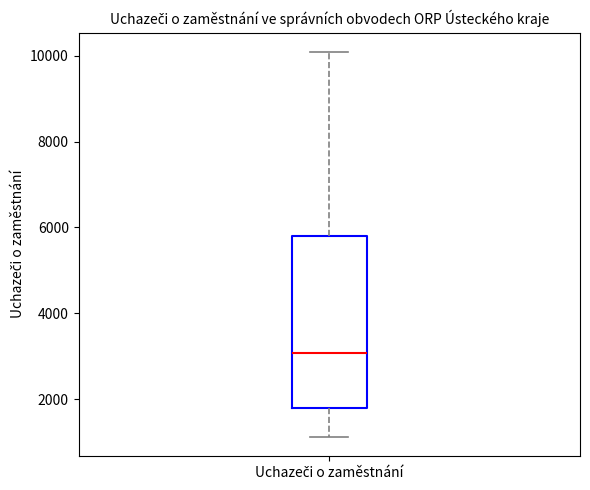

Transcribe this box plot: give where the median line is, the range the box spans, and where the two whiskers end, as read against the y-axis. The values are not printed on the chart, so give them approximately, as read against the axis.

median 3000, box 1800 to 5800, whiskers 1200 to 10000